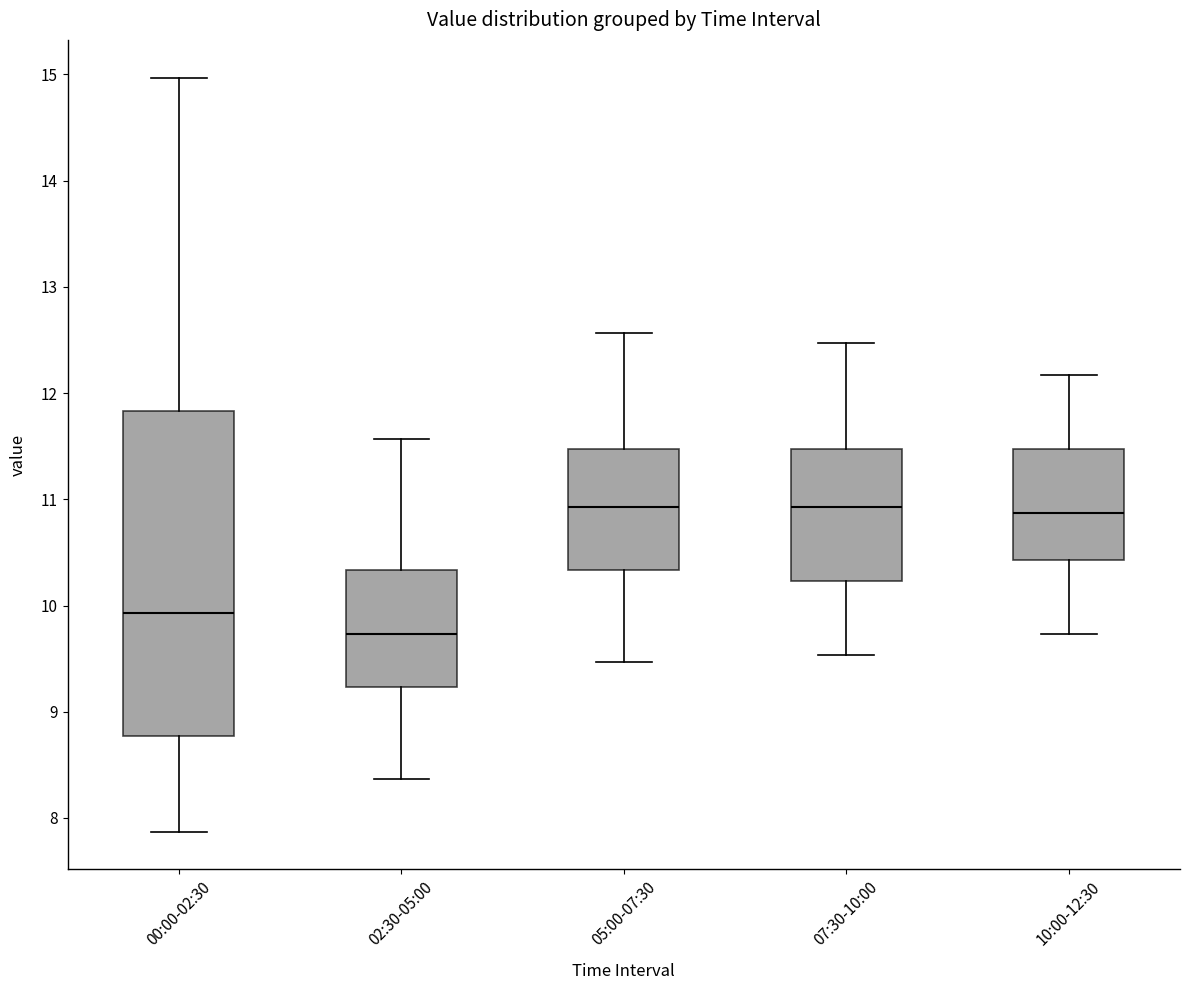

Comparing the boxes themselves (not the whiskers), which one is the tallest?

00:00-02:30